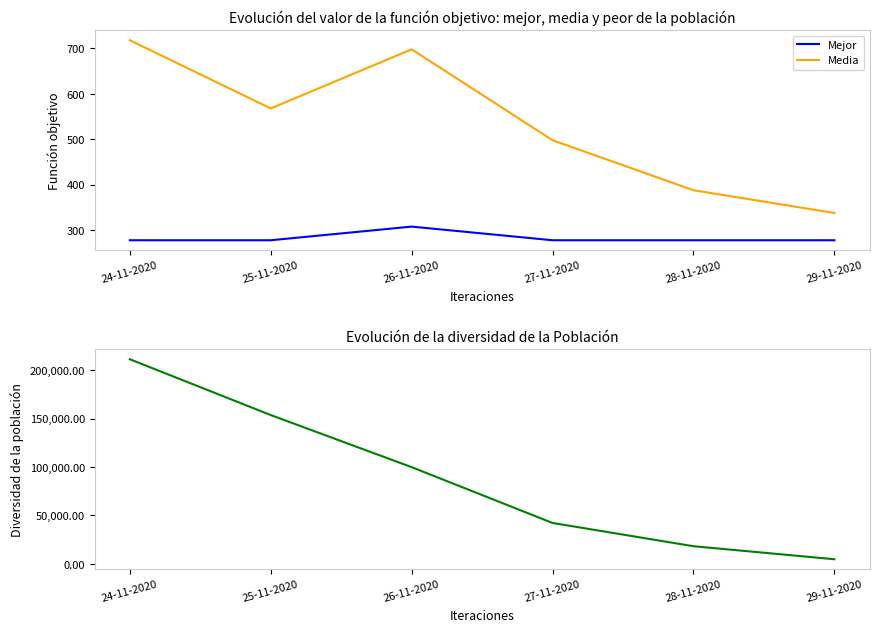

The value of Media at 27-11-2020 is 498. True or false?

True